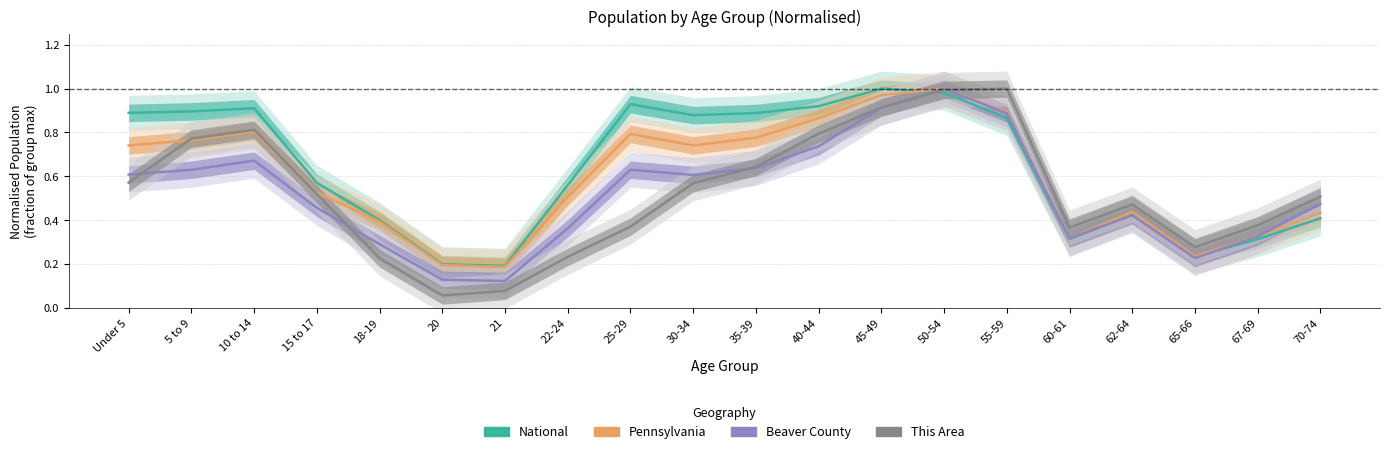

Which series has the largest total across all categories?

National